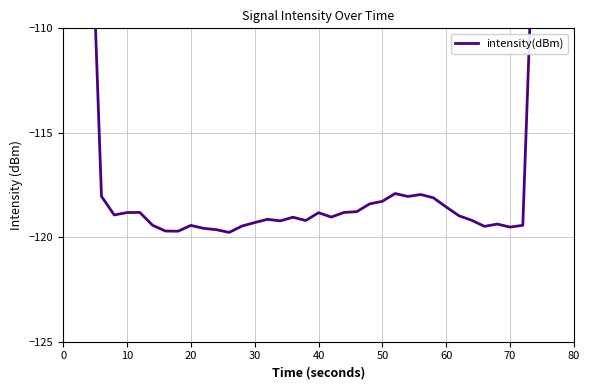

How many interior local valleys (lower than both neighbors) does the data have?

9